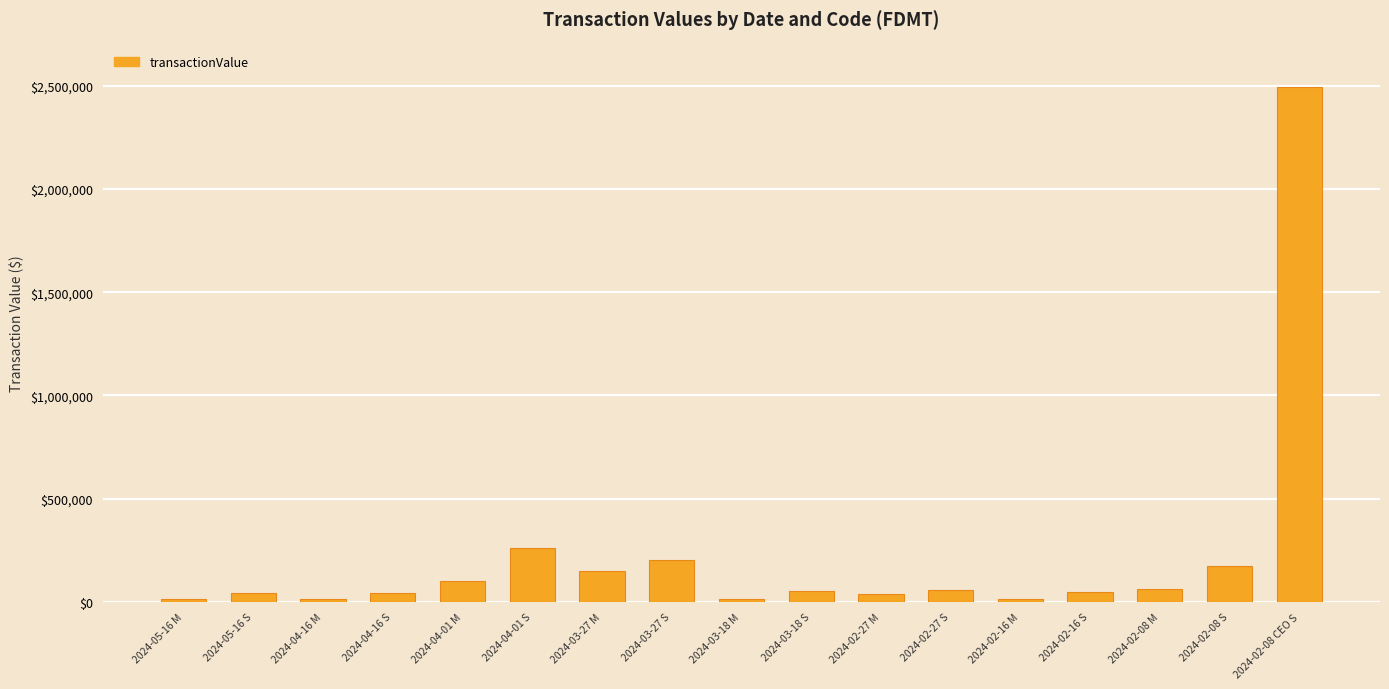

The value at 2024-04-01 S is 372382. True or false?

False